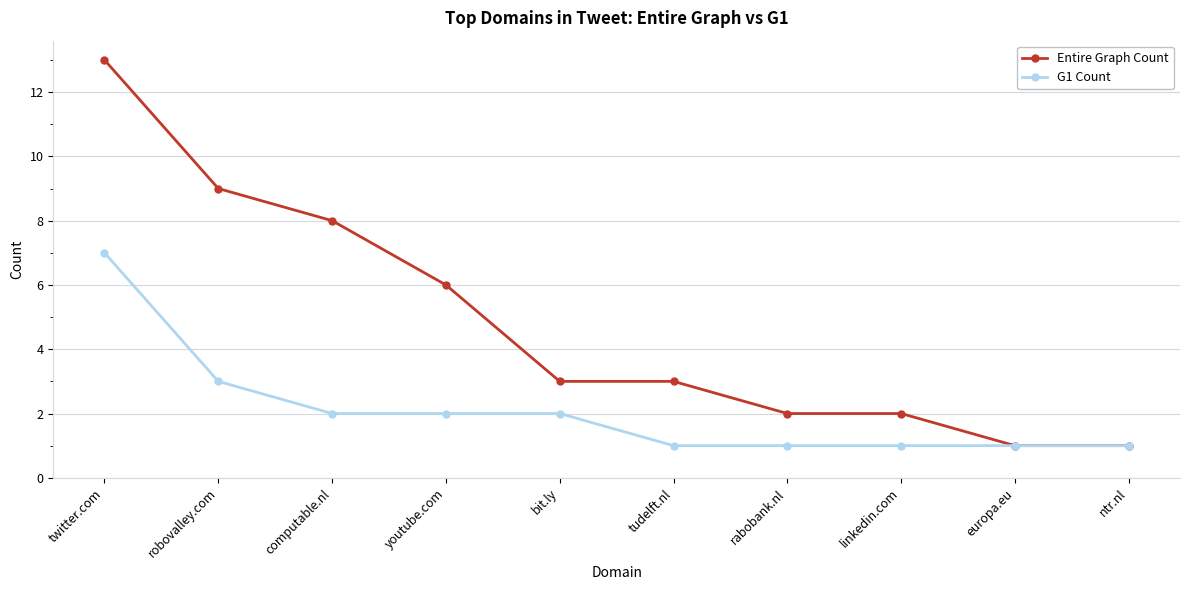

Reading left to right, list all the values displayed in this chart.

Entire Graph Count: twitter.com=13	robovalley.com=9	computable.nl=8	youtube.com=6	bit.ly=3	tudelft.nl=3	rabobank.nl=2	linkedin.com=2	europa.eu=1	ntr.nl=1
G1 Count: twitter.com=7	robovalley.com=3	computable.nl=2	youtube.com=2	bit.ly=2	tudelft.nl=1	rabobank.nl=1	linkedin.com=1	europa.eu=1	ntr.nl=1